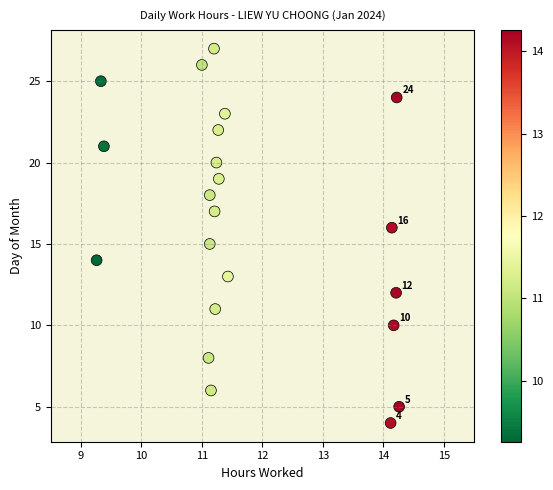

What is the range of Y values (max minus min)?

23